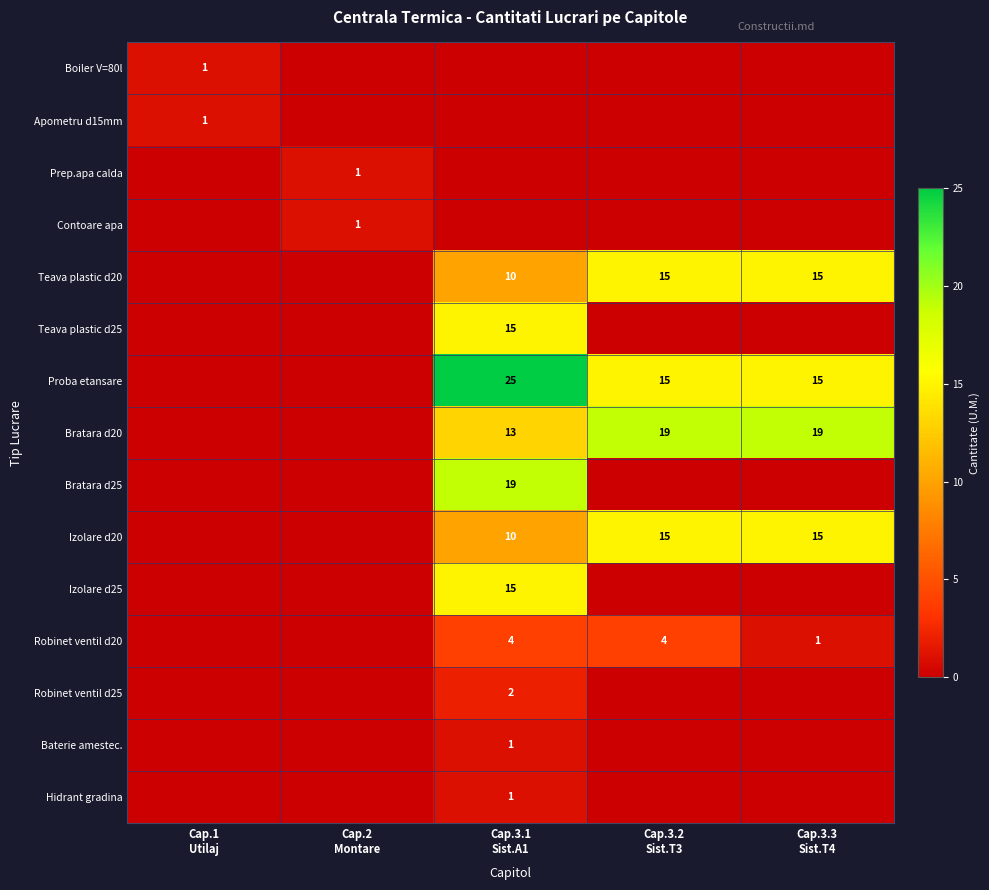

Rank the series by their maximum value, from highest to lowest.

Proba etansare, Bratara d20, Bratara d25, Teava plastic d20, Teava plastic d25, Izolare d20, Izolare d25, Robinet ventil d20, Robinet ventil d25, Boiler V=80l, Apometru d15mm, Prep.apa calda, Contoare apa, Baterie amestec., Hidrant gradina